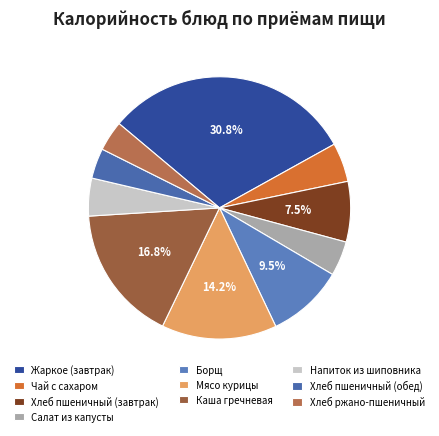

How many slices are in this pie chart?

10